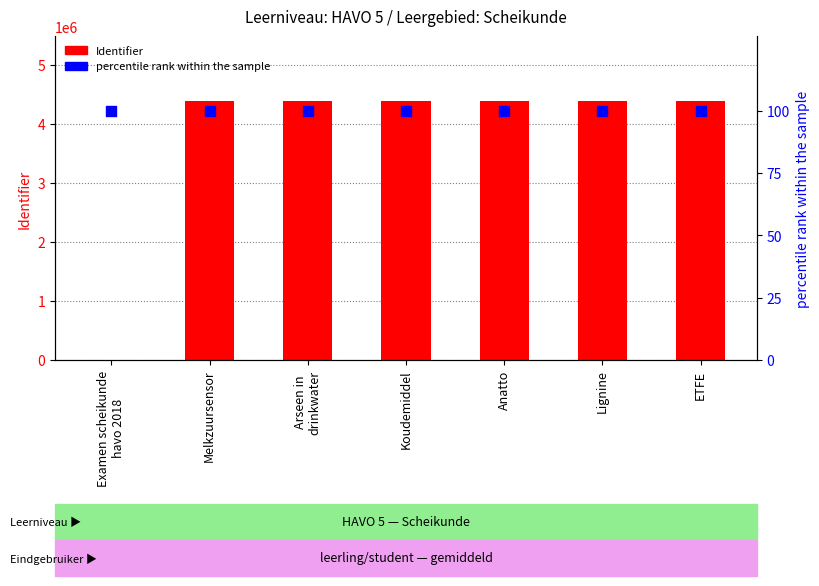

What are all the series names shown in the legend?

Identifier, percentile rank within the sample